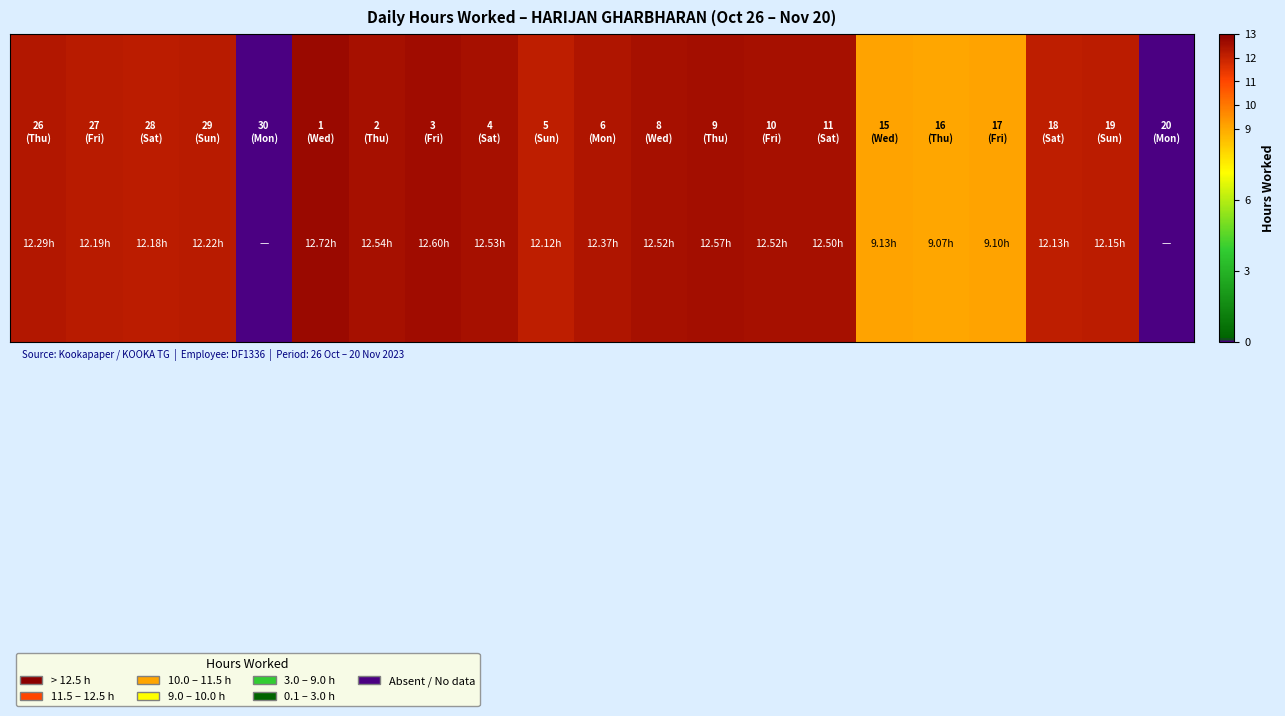

Is it true that the value at 0 is 12.3?

True